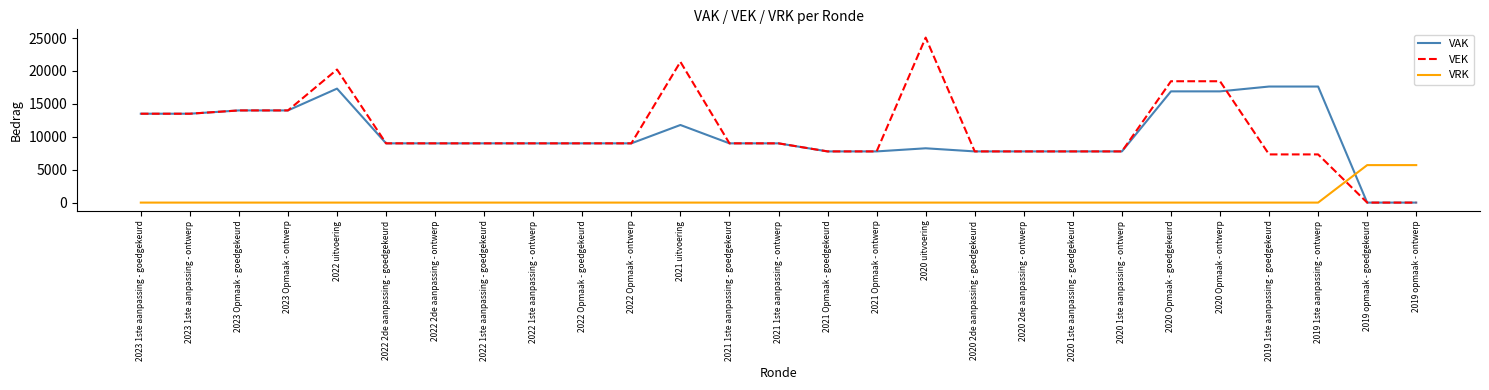

Reading right to left, list all the values displayed in this chart.

VAK: 0	0	17629	17629	16895	16895	7775	7775	7775	7775	8249	7775	7775	9000	9000	11789	9000	9000	9000	9000	9000	9000	17314	14000	14000	13500	13500
VEK: 0	0	7319	7319	18433	18433	7775	7775	7775	7775	25065	7775	7775	9000	9000	21380	9000	9000	9000	9000	9000	9000	20214	14000	14000	13500	13500
VRK: 5694	5694	0	0	0	0	0	0	0	0	0	0	0	0	0	0	0	0	0	0	0	0	0	0	0	0	0